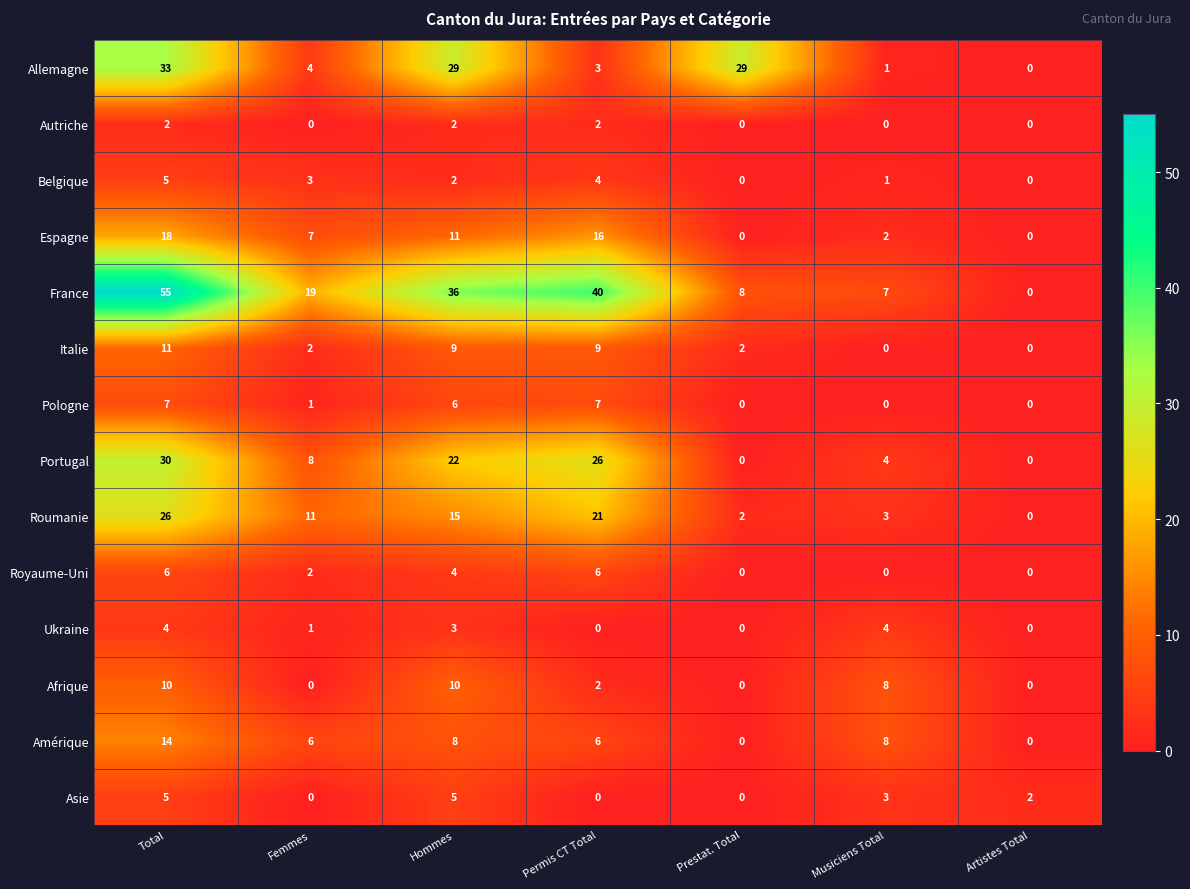

At which label is Belgique closest to 2?

Hommes